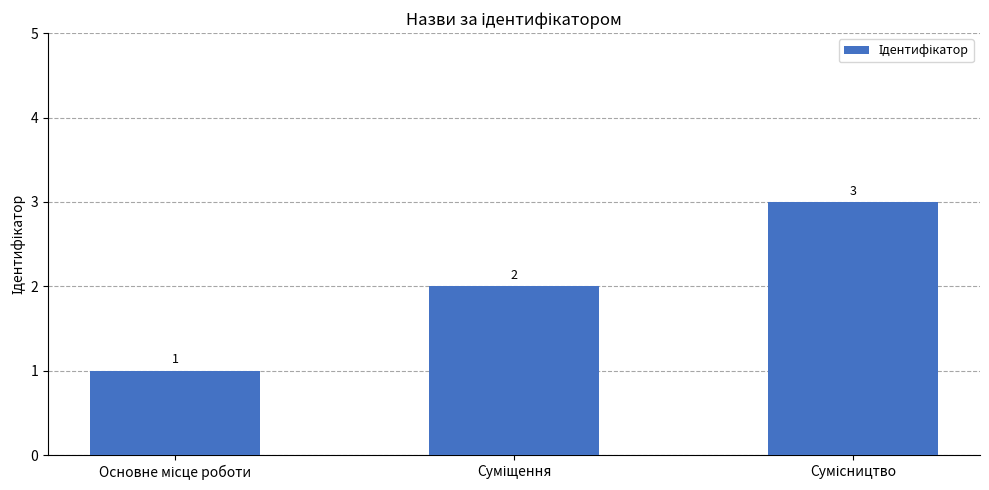

Count the values in the range 1 to 3.

3